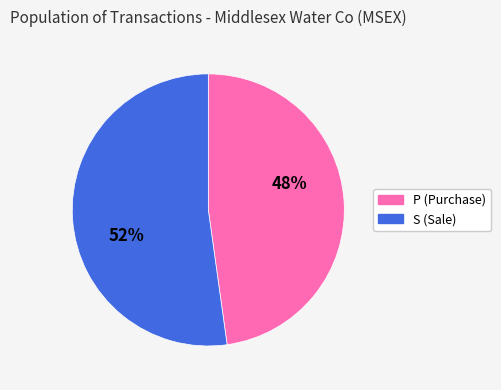

To the nearest percent, what portion does P represent?

48%